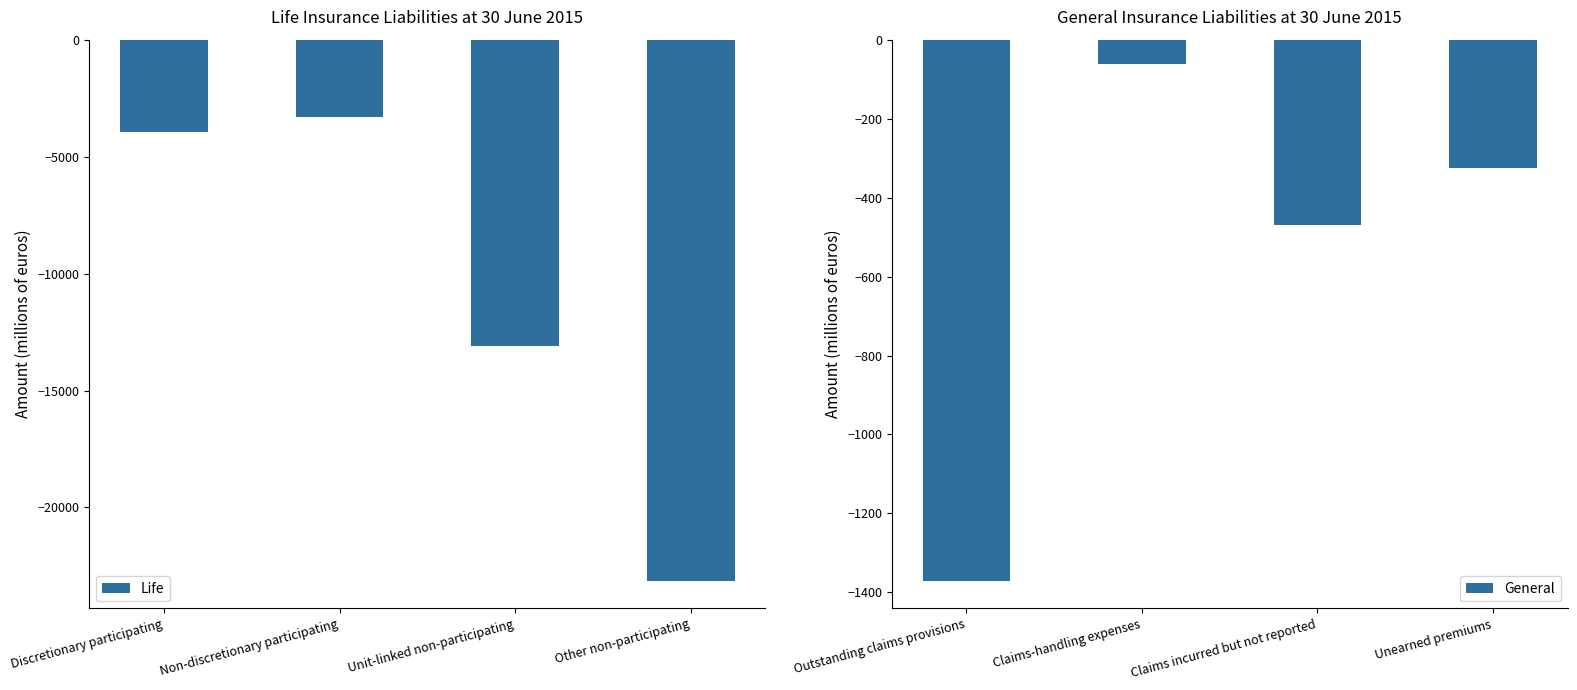

Reading right to left, transcribe all the data shown in this chart.

Life: Other non-participating=-23155.9	Unit-linked non-participating=-13080.6	Non-discretionary participating=-3308.0	Discretionary participating=-3943.8
General: Unearned premiums=-324.2	Claims incurred but not reported=-468.8	Claims-handling expenses=-61.6	Outstanding claims provisions=-1371.8